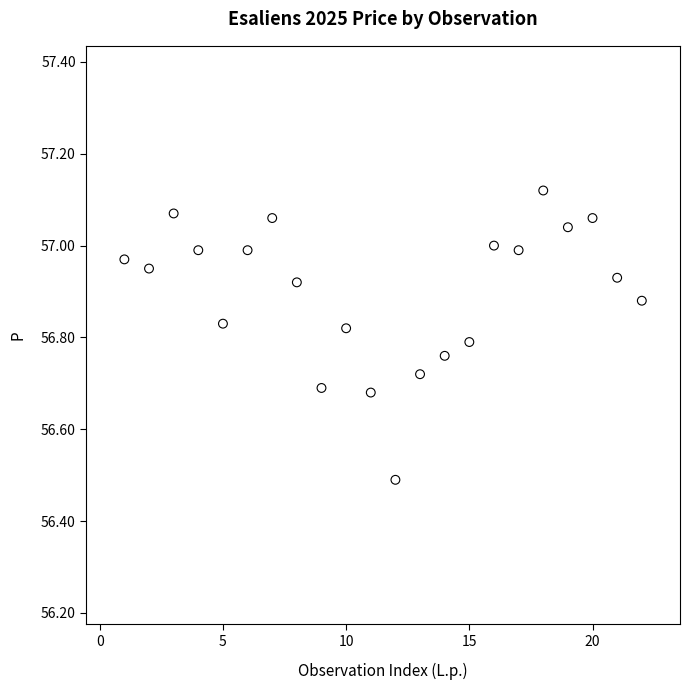

What is the range of Y values (max minus min)?

0.6